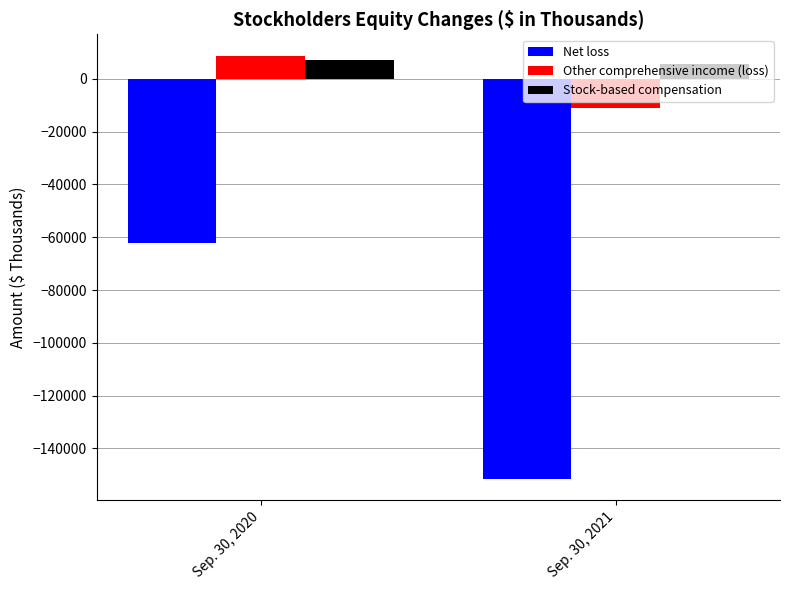

What is the difference between the Other comprehensive income (loss) values at Sep. 30, 2020 and Sep. 30, 2021?

19993